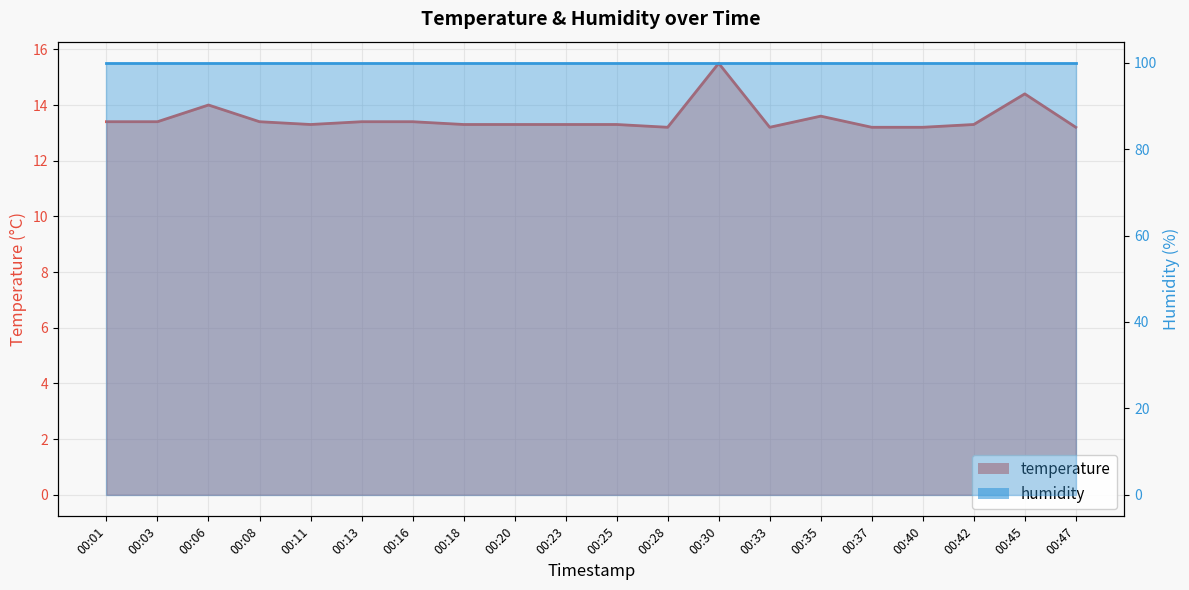

The chart shows a value of 9.1 at 00:20. True or false?

False